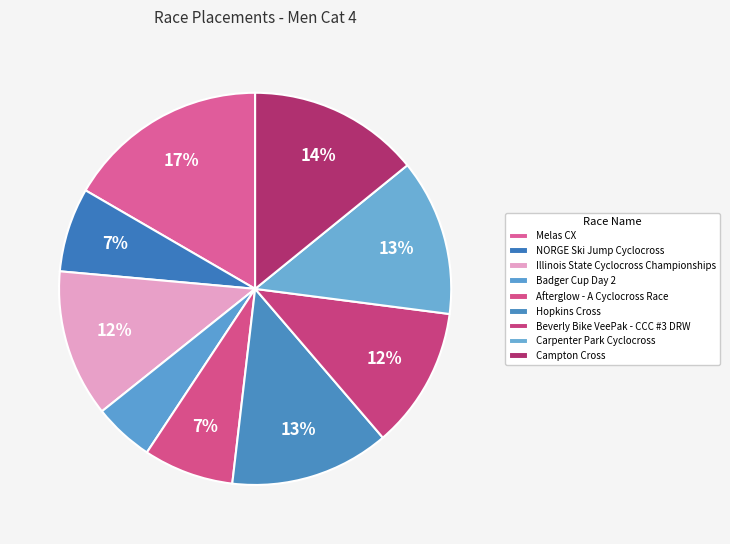

To the nearest percent, what is the average slice percentage?

11%